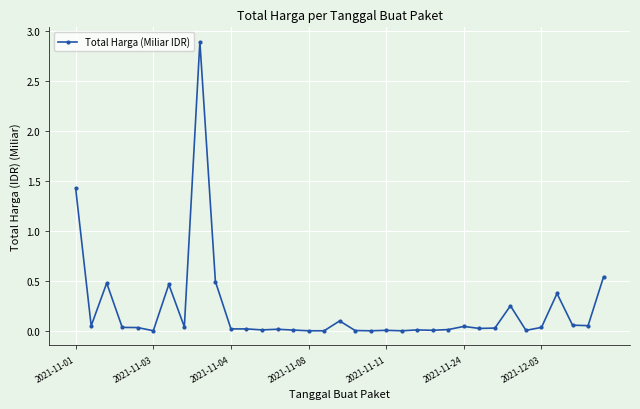

True or false: there are more than 1 points higher than both neighbors.

True